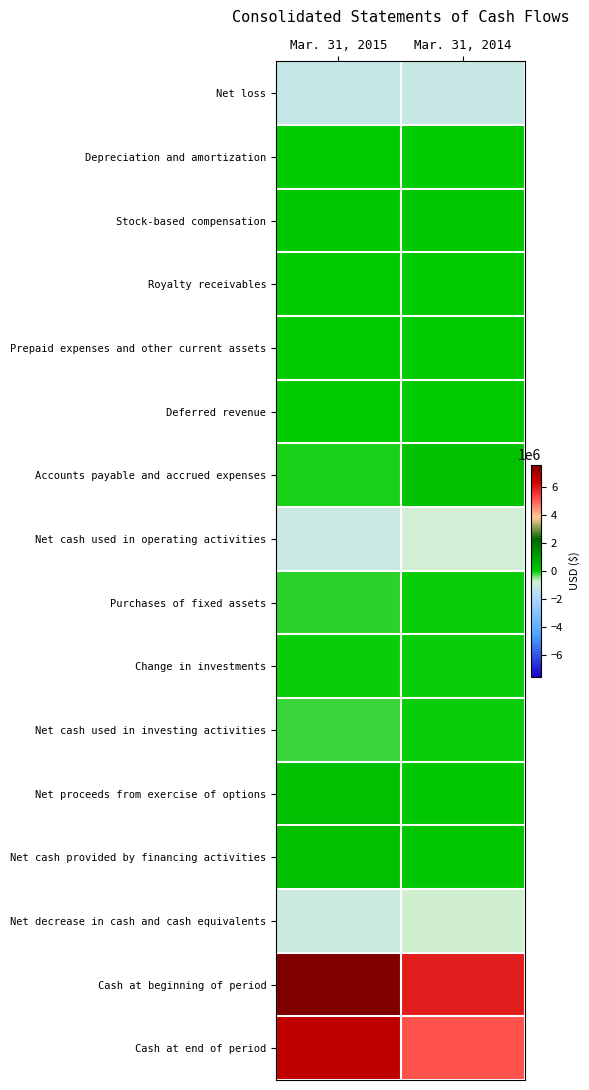

Rank the series by their maximum value, from highest to lowest.

Cash at beginning of period, Cash at end of period, Net proceeds from exercise of options, Net cash provided by financing activities, Accounts payable and accrued expenses, Stock-based compensation, Prepaid expenses and other current assets, Deferred revenue, Royalty receivables, Depreciation and amortization, Change in investments, Purchases of fixed assets, Net cash used in investing activities, Net decrease in cash and cash equivalents, Net cash used in operating activities, Net loss